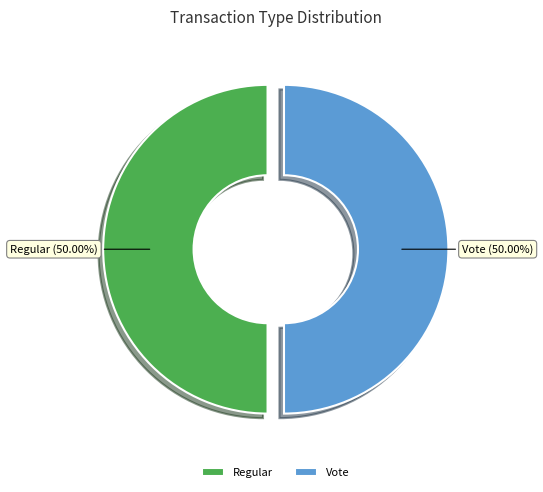

How many slices are in this pie chart?

2